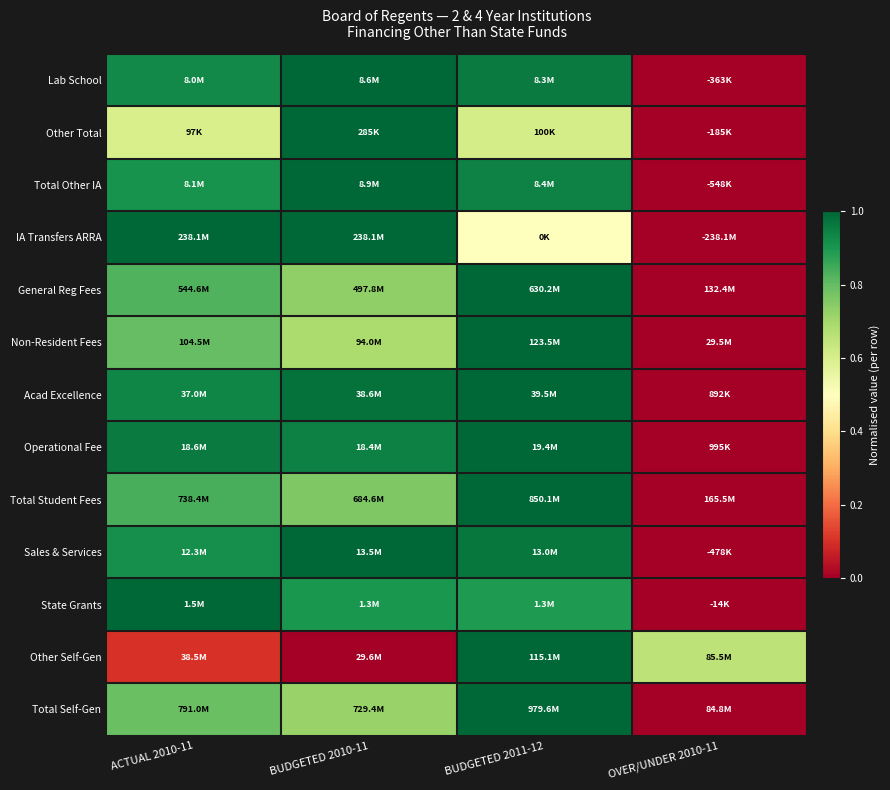

Which label corresponds to the smallest value in the chart?

OVER/UNDER 2010-11